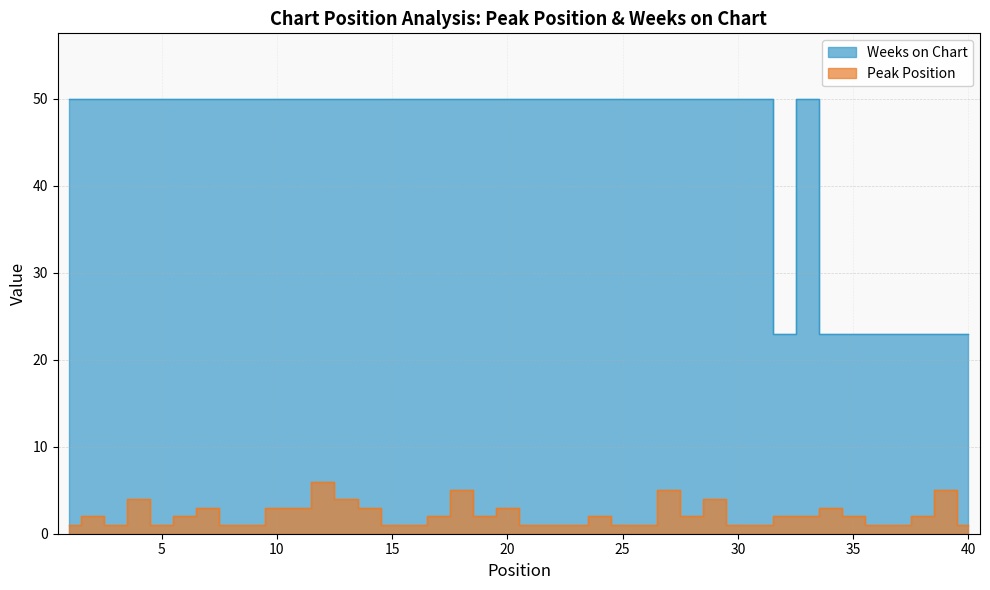

Where is Weeks on Chart nearest to the value 36?

32